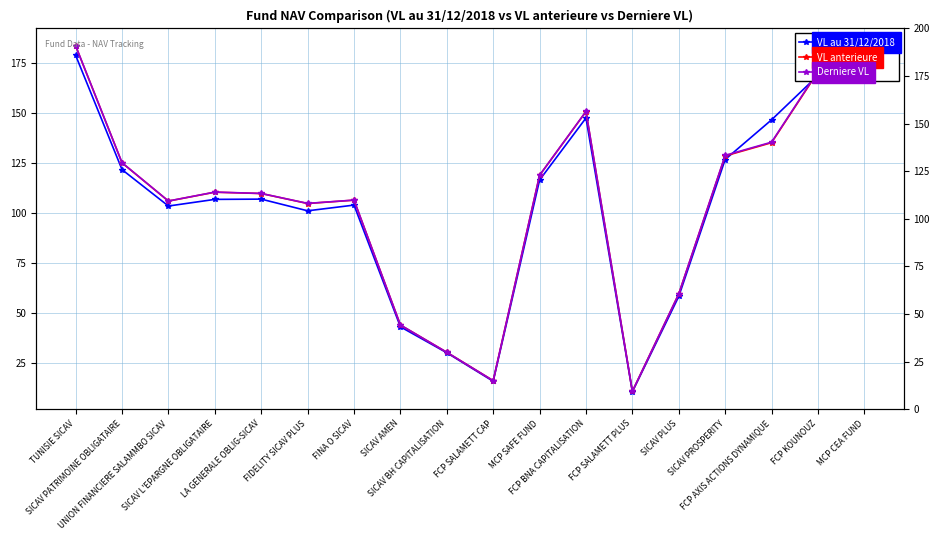

Between SICAV AMEN and MCP SAFE FUND, which is larger?

MCP SAFE FUND